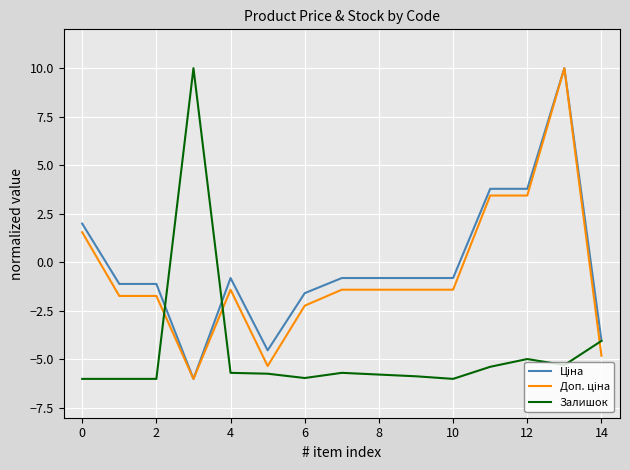

What is the minimum value shown in the chart?

-6.0